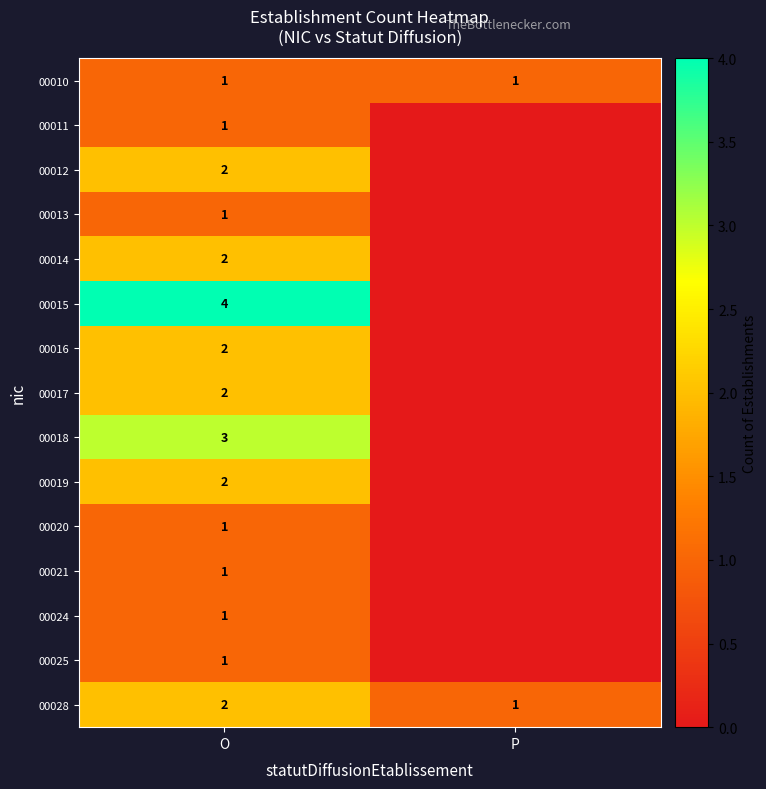

The value of 00011 at O is 1. True or false?

True